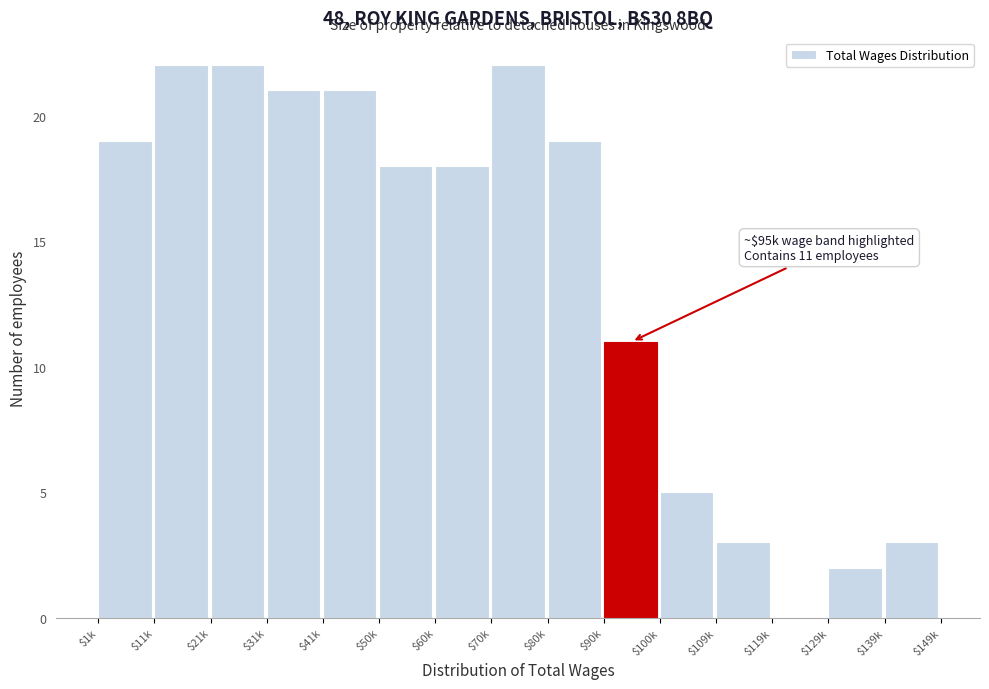

True or false: the data shows 35 at $21k.

False